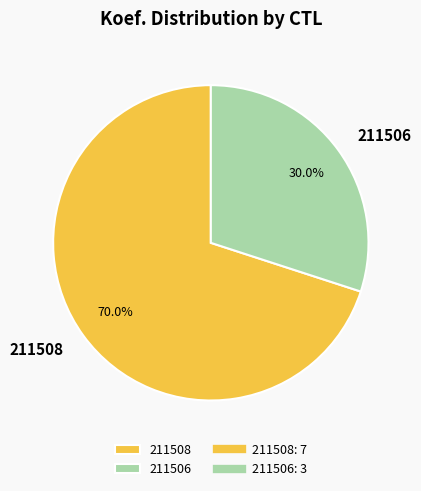

What percentage do 211508 and 211506 together represent?

100.0%